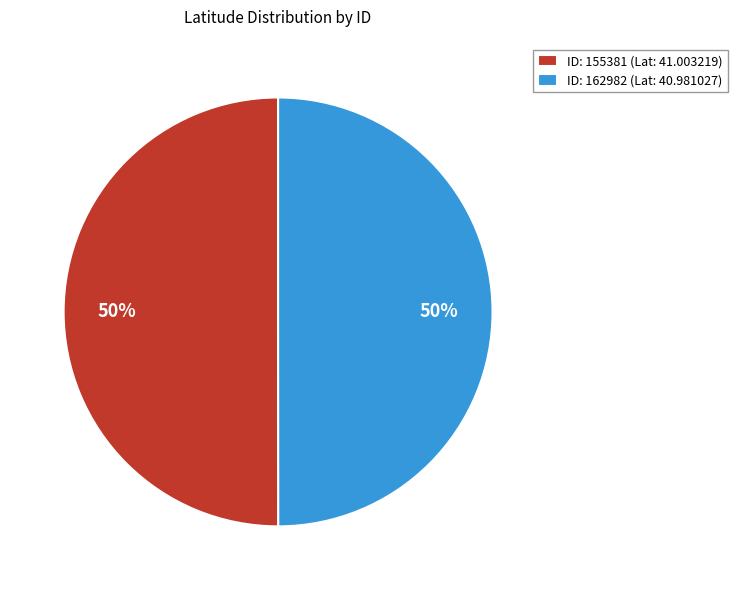

To the nearest percent, what percentage of the pie is ID: 162982 (Lat: 40.981027)?

50%